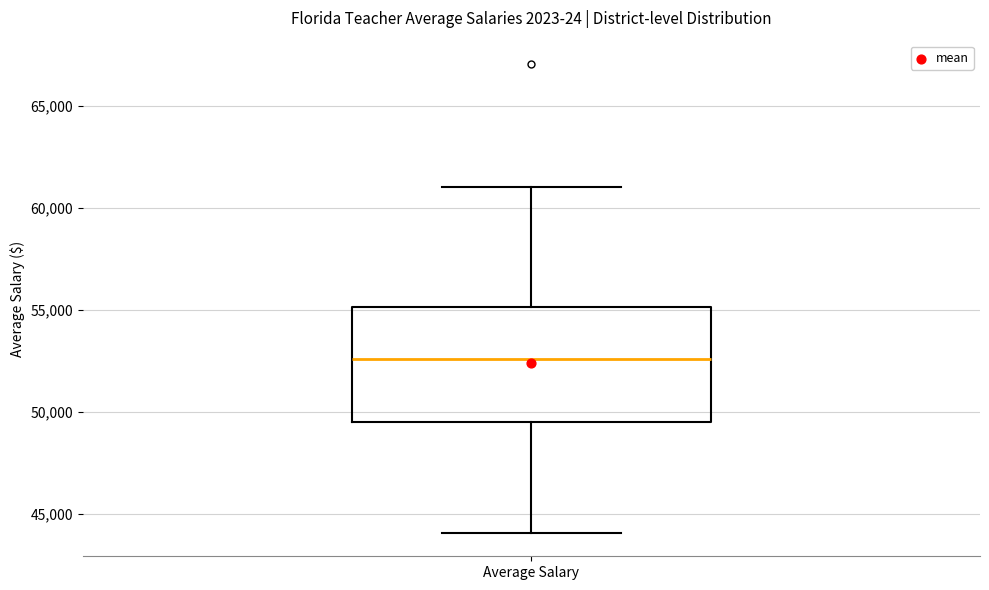

Transcribe this box plot: give where the median line is, the range the box spans, and where the two whiskers end, as read against the y-axis. The values are not printed on the chart, so give them approximately, as read against the axis.

median 52500, box 49500 to 55000, whiskers 44000 to 61000